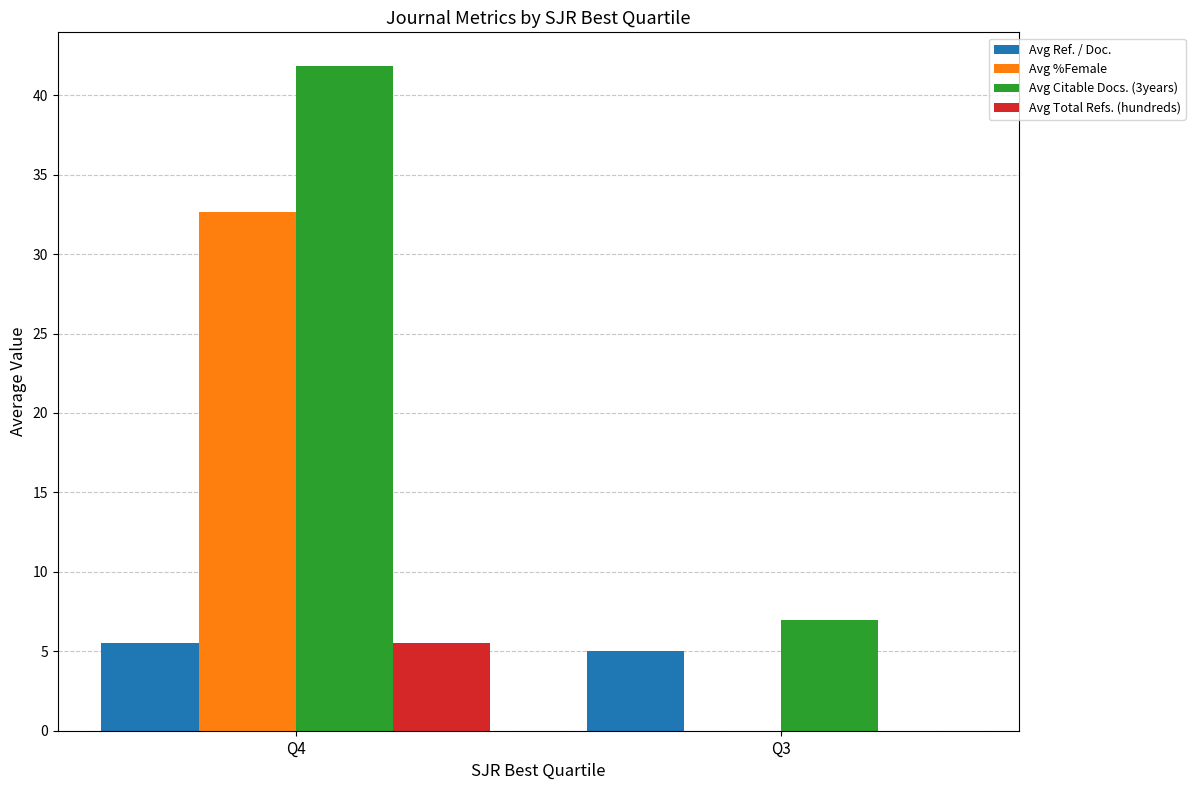

At which category is the sum across all series the highest?

Q4